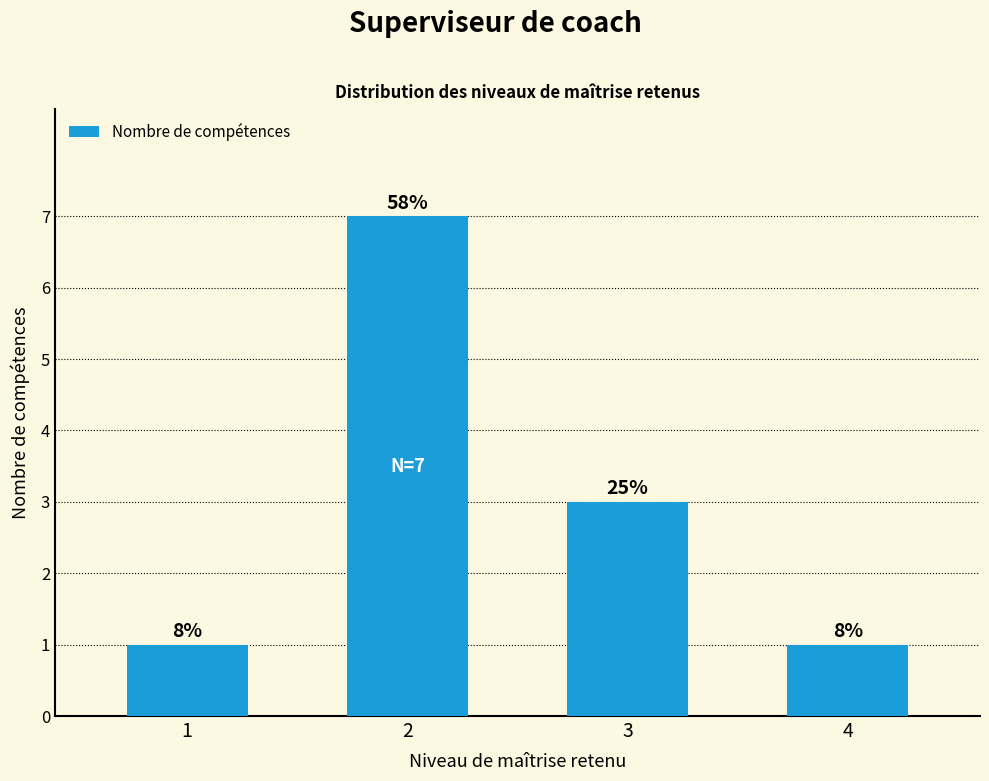

What is the greatest value displayed?

7